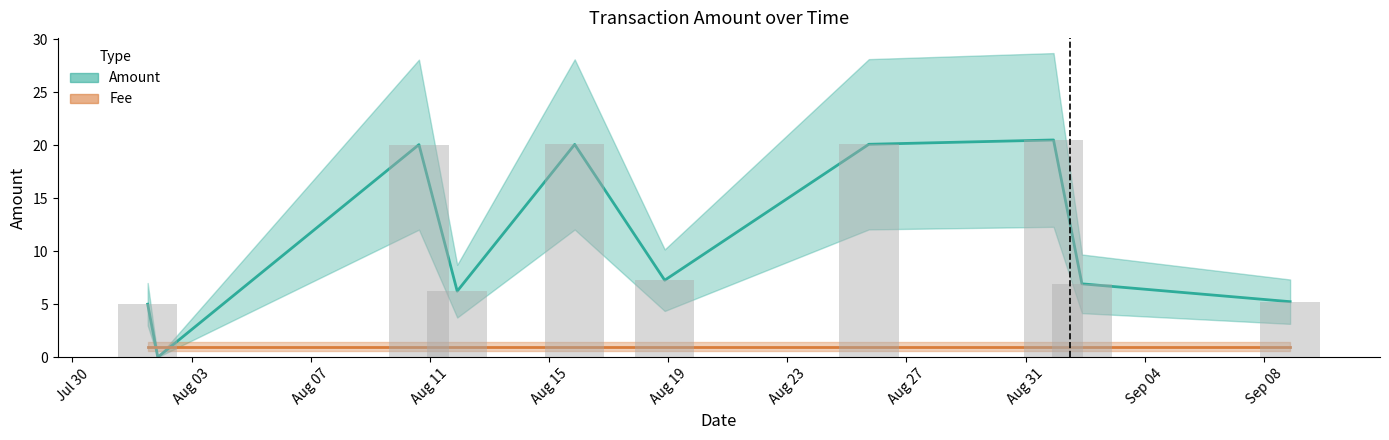

Where does the data first go above 7?

2017-08-10 15:13:26